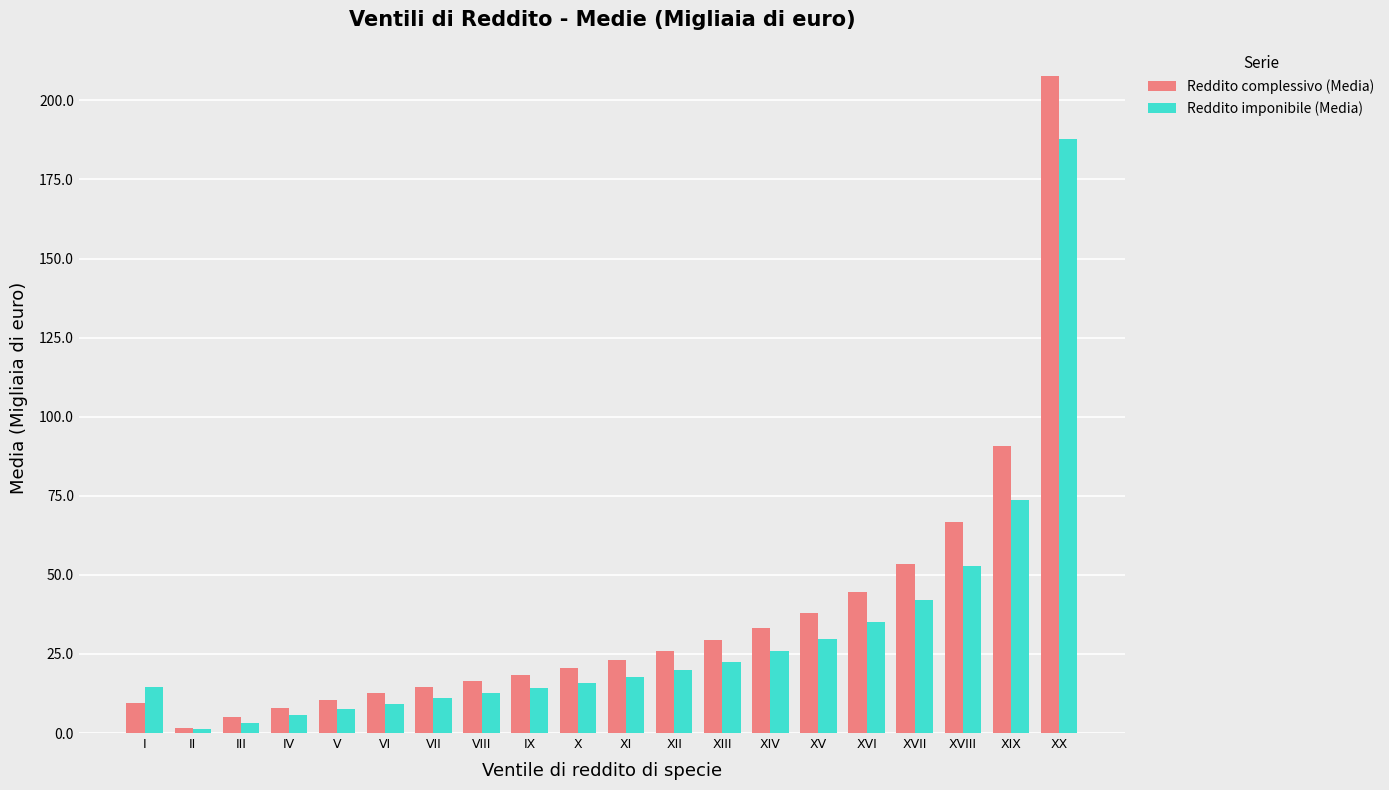

True or false: Reddito complessivo (Media) has a value of 27.0 at XVII.

False